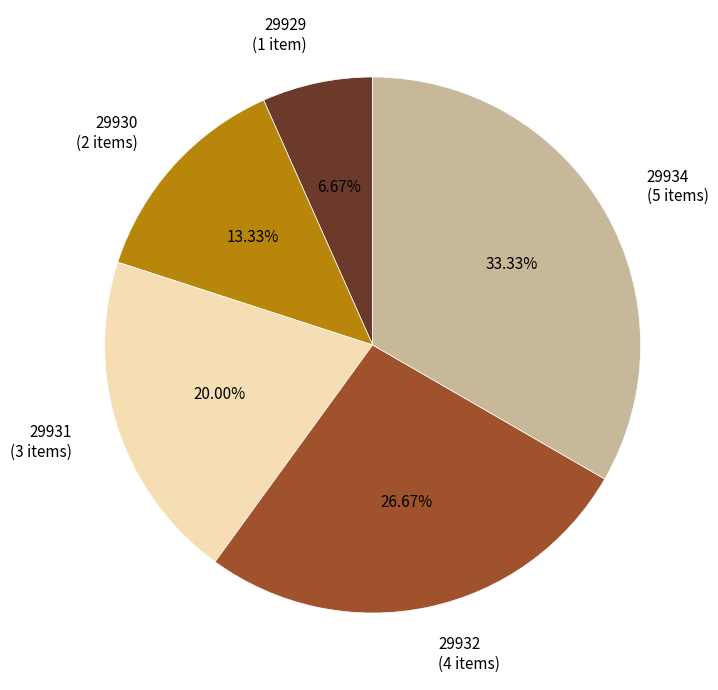

Count the number of slices in the pie.

5